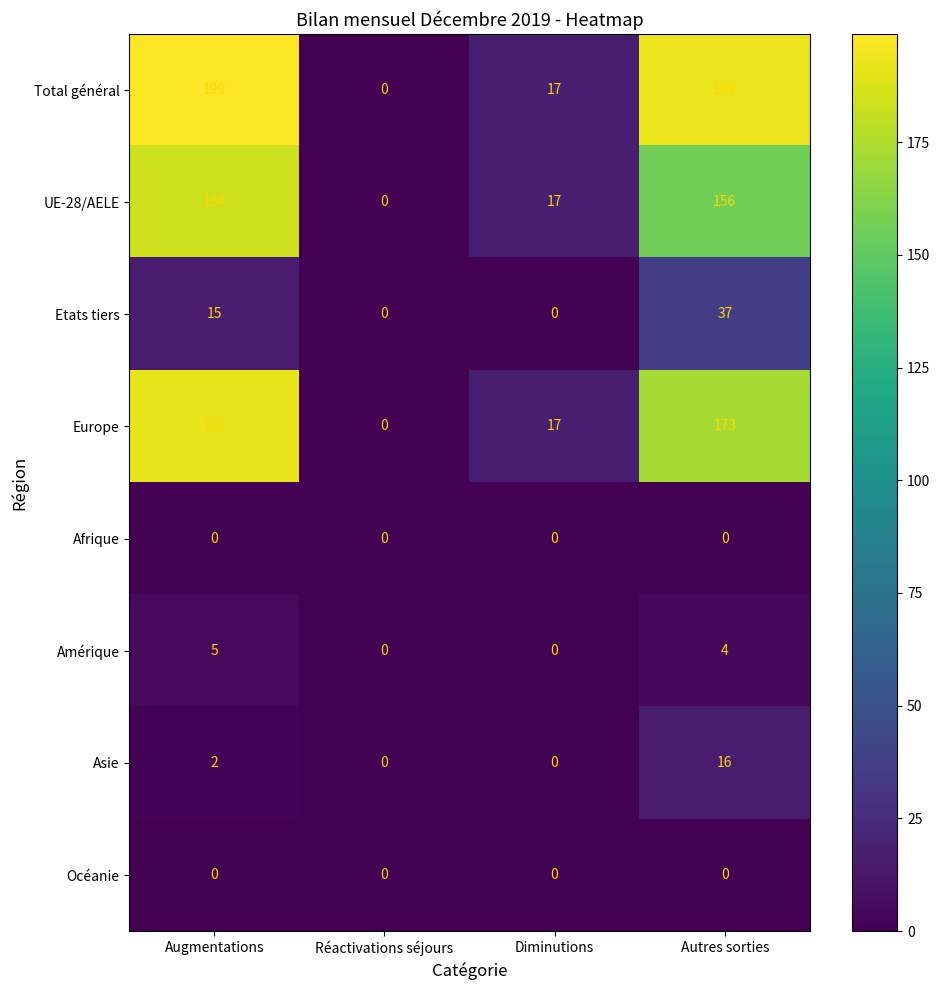

How many data points does each series have?

4